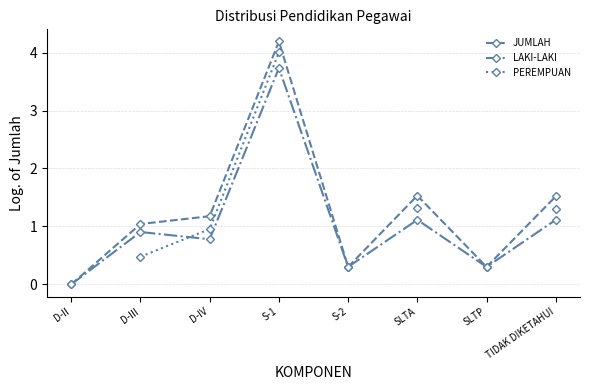

What is the maximum value shown in the chart?

4.2